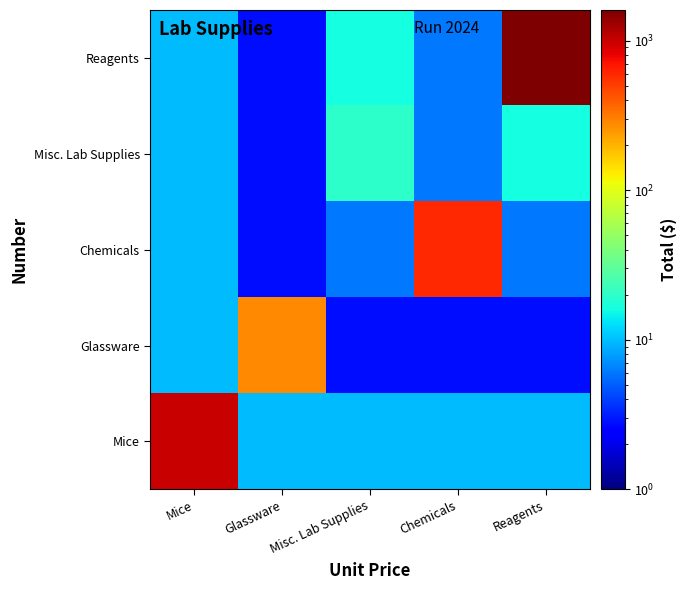

Rank the series by their maximum value, from lowest to highest.

Misc. Lab Supplies, Glassware, Chemicals, Mice, Reagents